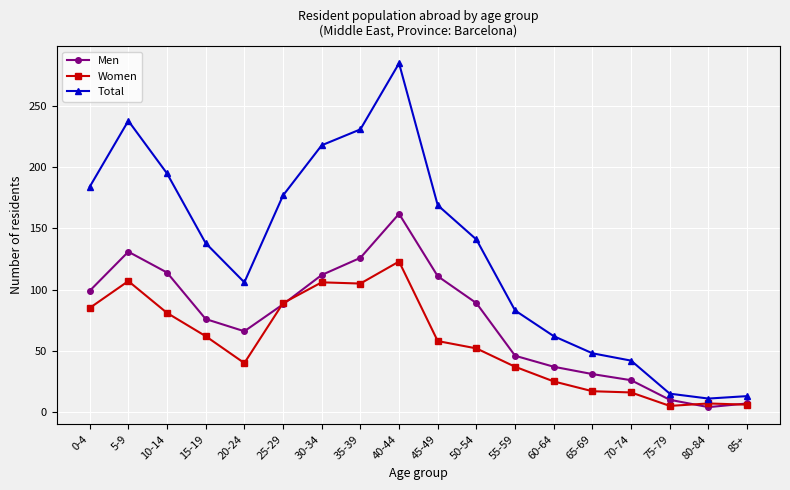

What is the difference between the Women values at 5-9 and 70-74?

91